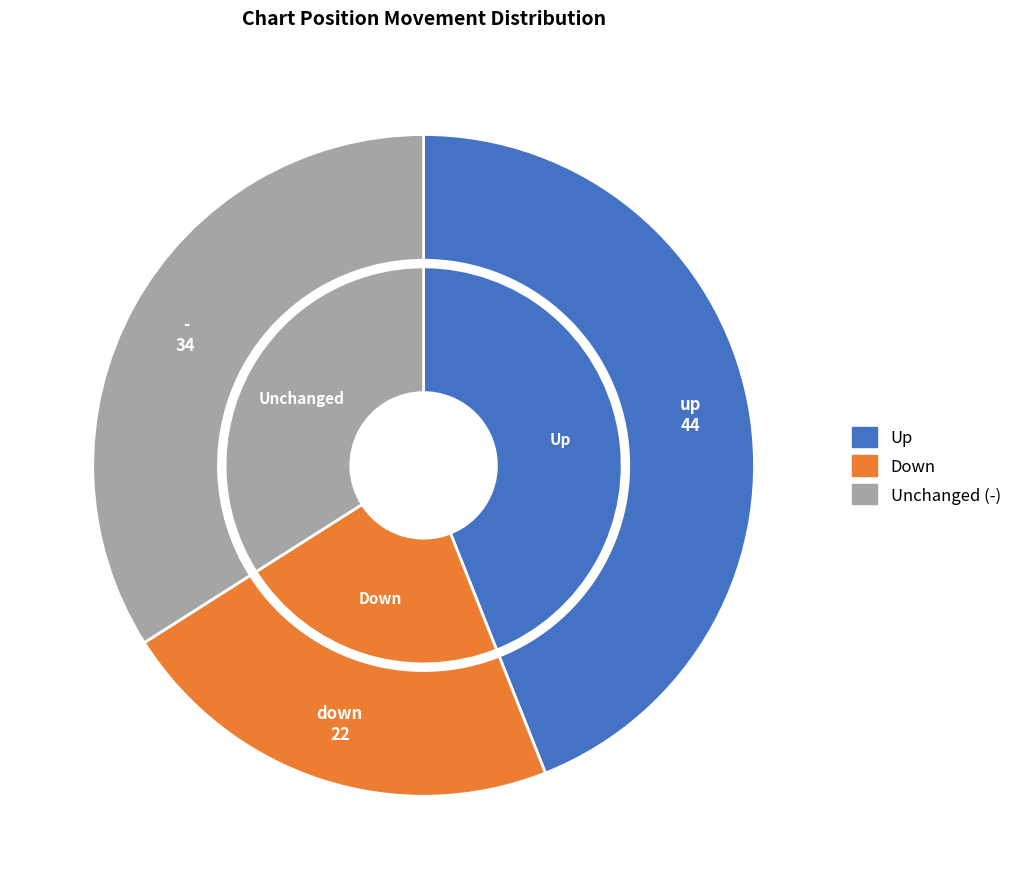

What portion of the pie excludes -?

66.0%